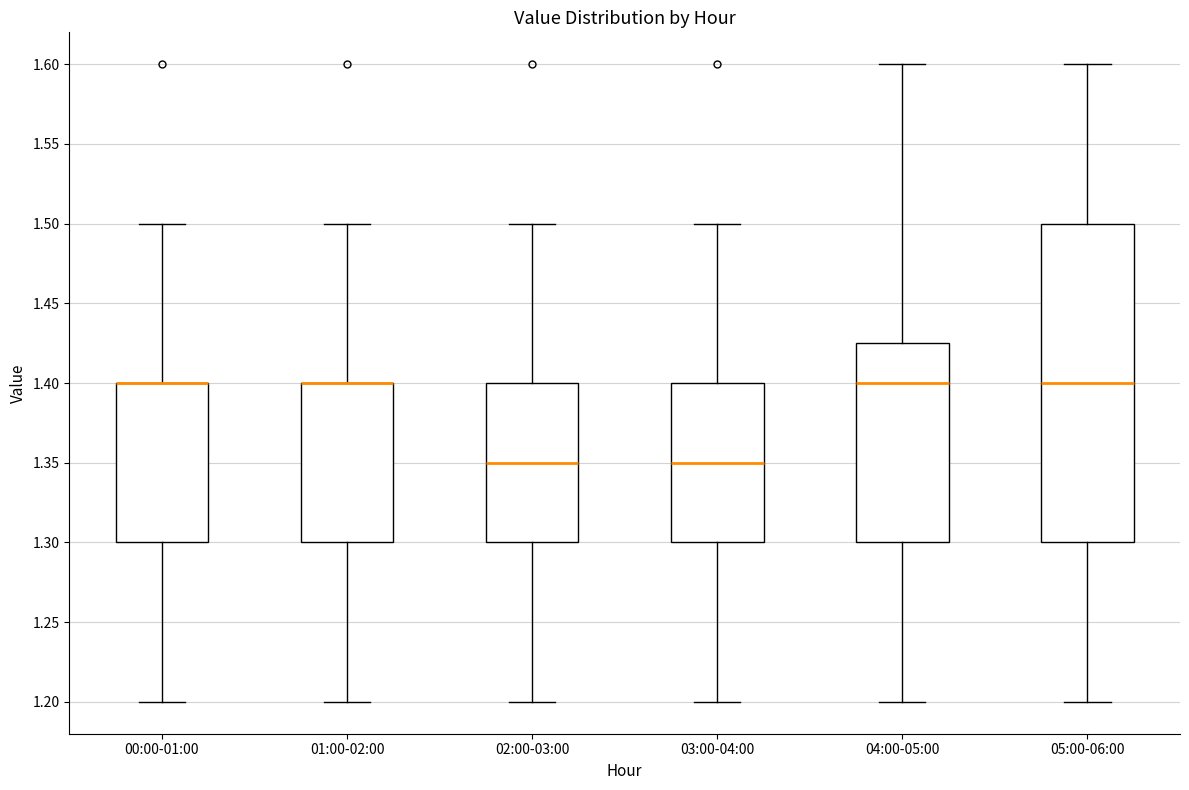

Reading left to right, read every box against the y-axis: the position of its median line, the range the box covers, and the ends of its whiskers. The values are not printed on the chart, so give them approximately, as read against the axis.

00:00-01:00: median 1.400 (drawn on the box's upper edge), box 1.300 to 1.400, whiskers 1.200 to 1.500
01:00-02:00: median 1.400 (drawn on the box's upper edge), box 1.300 to 1.400, whiskers 1.200 to 1.500
02:00-03:00: median 1.350, box 1.300 to 1.400, whiskers 1.200 to 1.500
03:00-04:00: median 1.350, box 1.300 to 1.400, whiskers 1.200 to 1.500
04:00-05:00: median 1.400, box 1.300 to 1.425, whiskers 1.200 to 1.600
05:00-06:00: median 1.400, box 1.300 to 1.500, whiskers 1.200 to 1.600